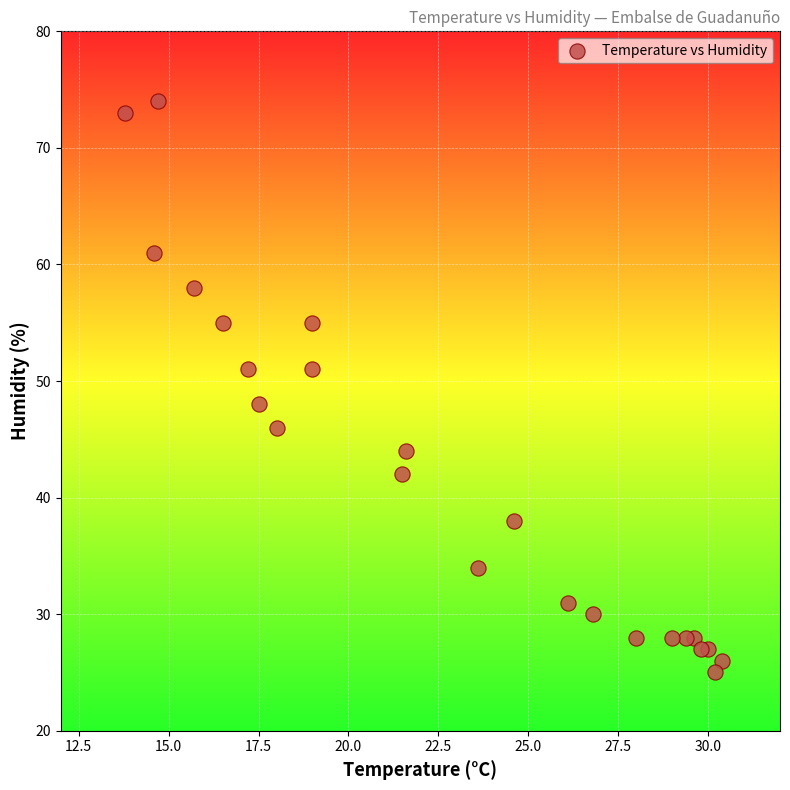

What Y value in the scatter plot is closest to 49?

48